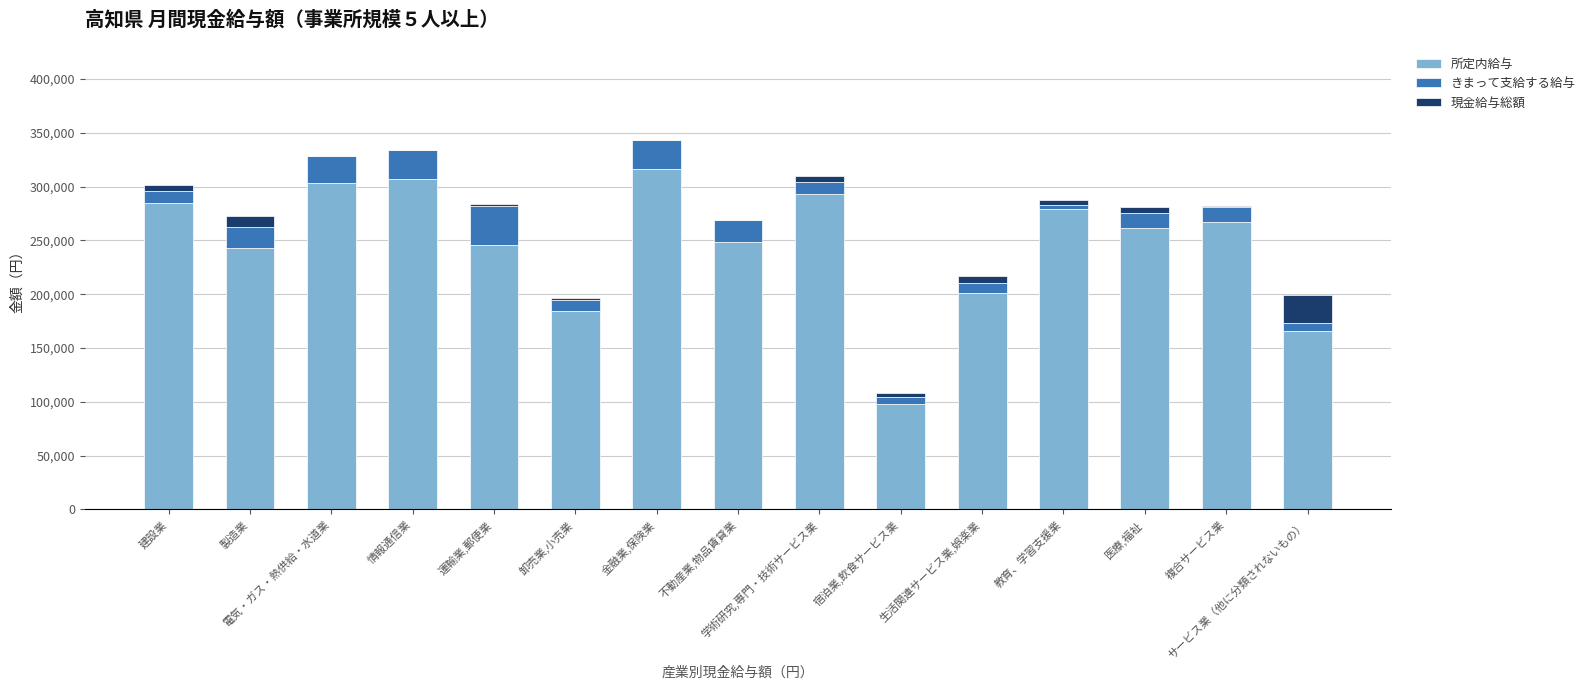

The 現金給与総額 series shows 398 at 複合サービス業. True or false?

True